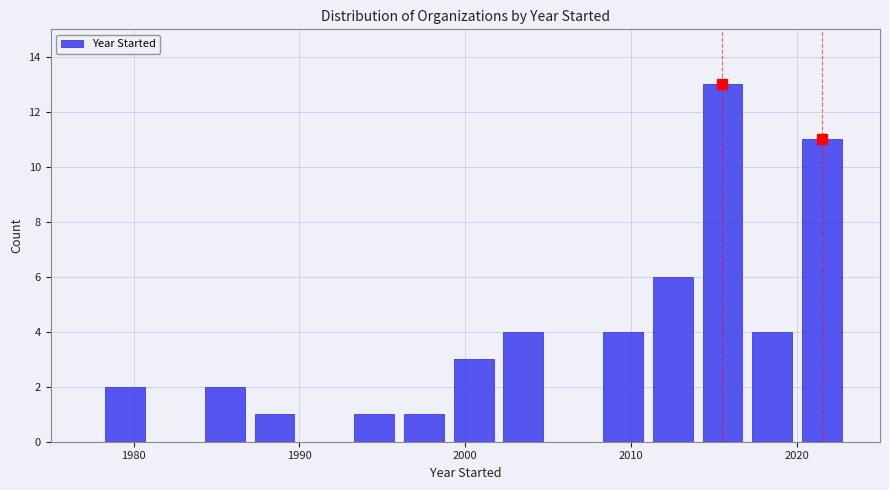

Read against the x-axis, roughly where is the centre of the tallest bar?

2016